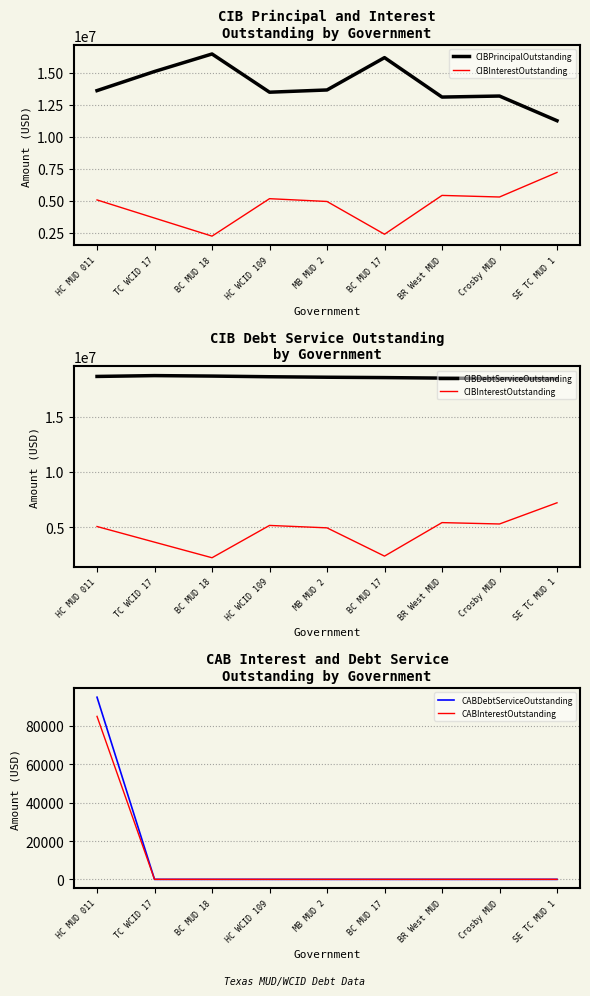

What is the spread (max minus min) of values at TC WCID 17?

18734346.9